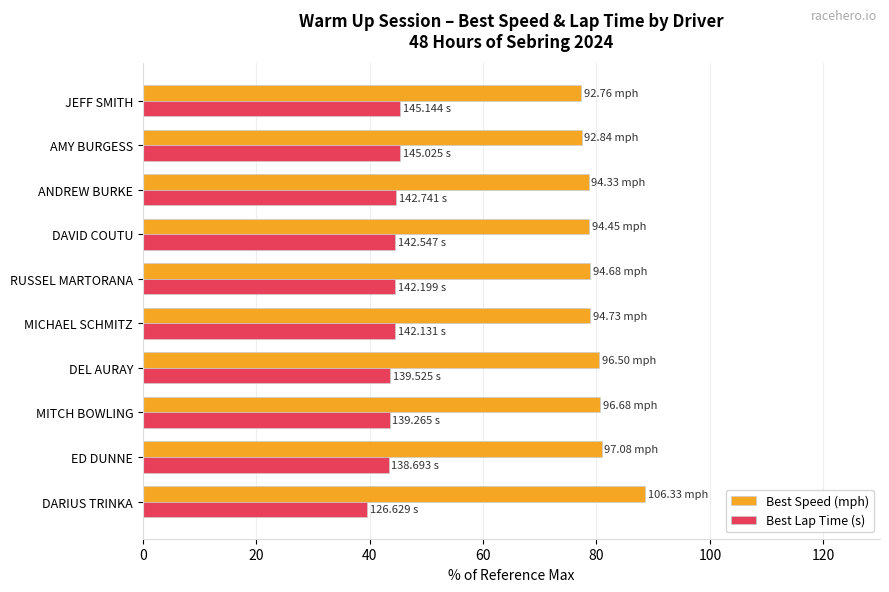

Rank the series by their average value, from highest to lowest.

Best Speed (mph), Best Lap Time (s)